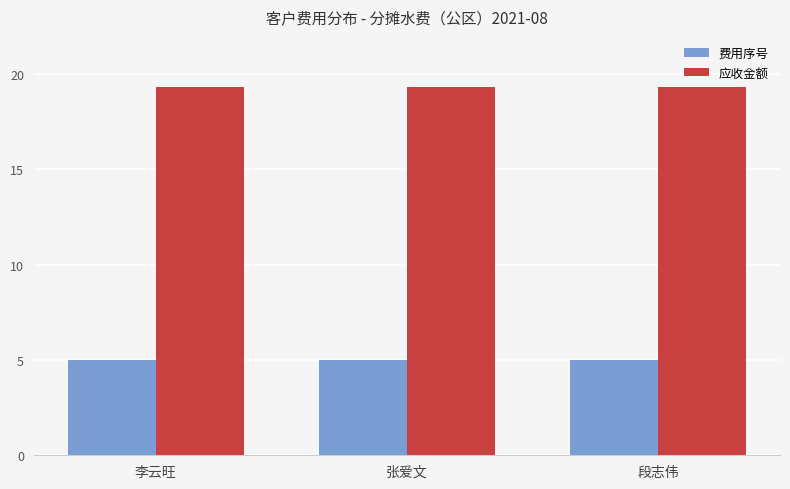

What is the minimum value for 费用序号?

5.0